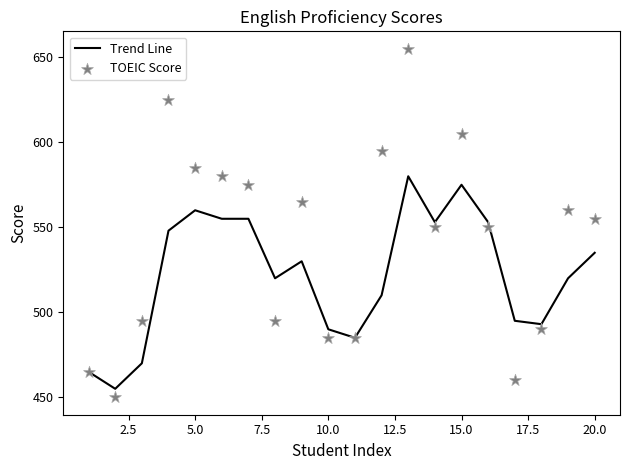

Is it true that Trend Line equals 286 at 5.0?

False